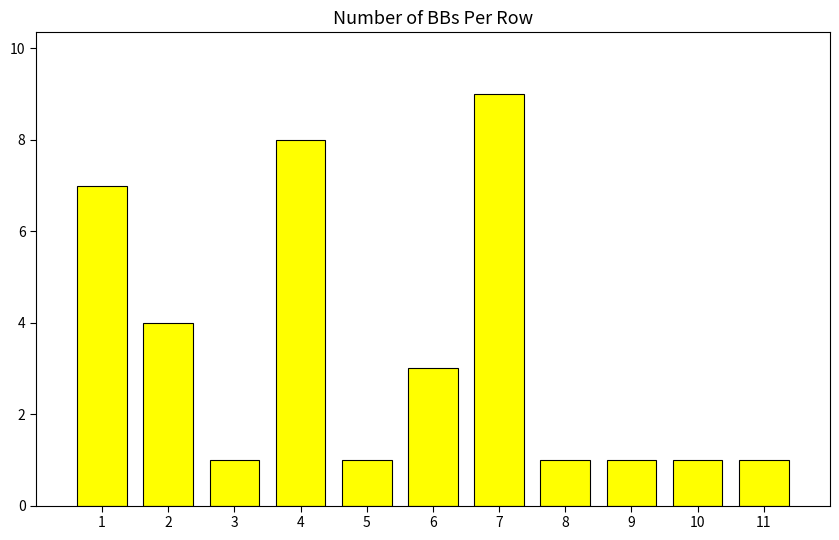

Reading right to left, list all the values displayed in this chart.

11=1	10=1	9=1	8=1	7=9	6=3	5=1	4=8	3=1	2=4	1=7